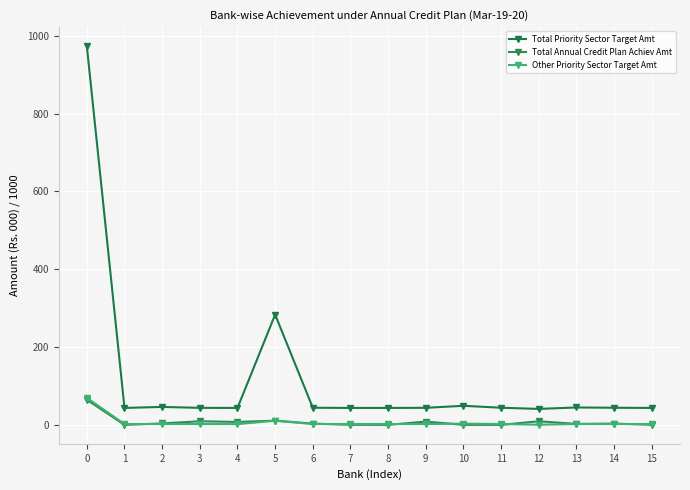

What is the greatest value displayed?

973.5